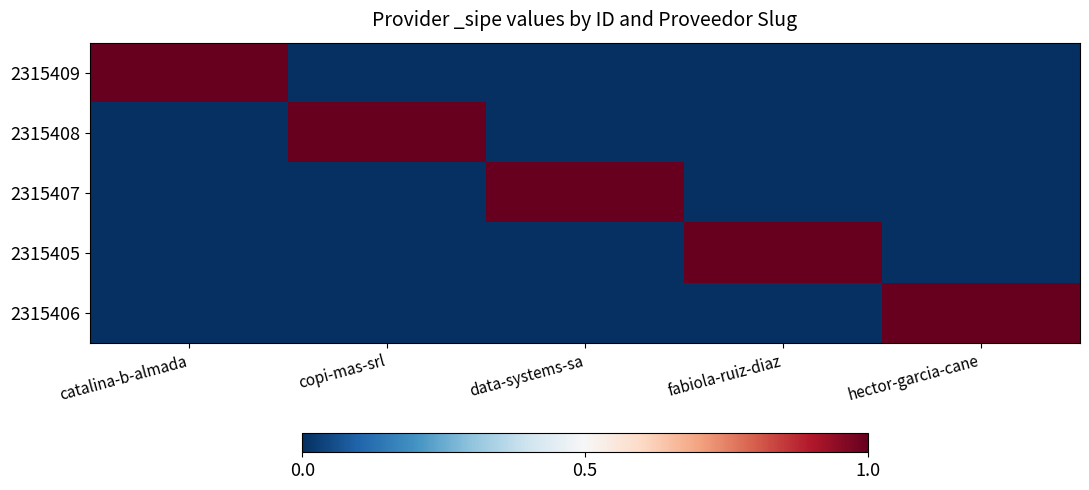

Reading right to left, extract all data points from this chart.

2315409: hector-garcia-cane=0	fabiola-ruiz-diaz=0	data-systems-sa=0	copi-mas-srl=0	catalina-b-almada=1
2315408: hector-garcia-cane=0	fabiola-ruiz-diaz=0	data-systems-sa=0	copi-mas-srl=1	catalina-b-almada=0
2315407: hector-garcia-cane=0	fabiola-ruiz-diaz=0	data-systems-sa=1	copi-mas-srl=0	catalina-b-almada=0
2315405: hector-garcia-cane=0	fabiola-ruiz-diaz=1	data-systems-sa=0	copi-mas-srl=0	catalina-b-almada=0
2315406: hector-garcia-cane=1	fabiola-ruiz-diaz=0	data-systems-sa=0	copi-mas-srl=0	catalina-b-almada=0